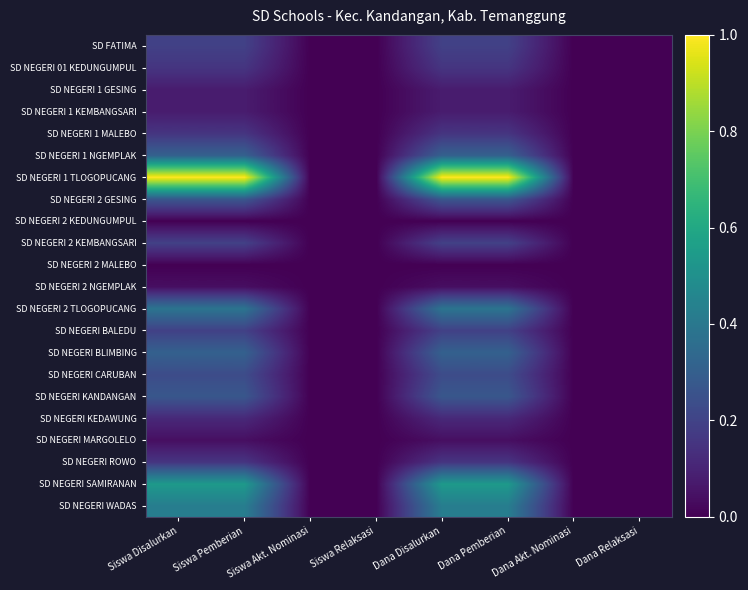

Between Siswa Pemberian and Dana Disalurkan, which series saw the biggest shift?

SD FATIMA